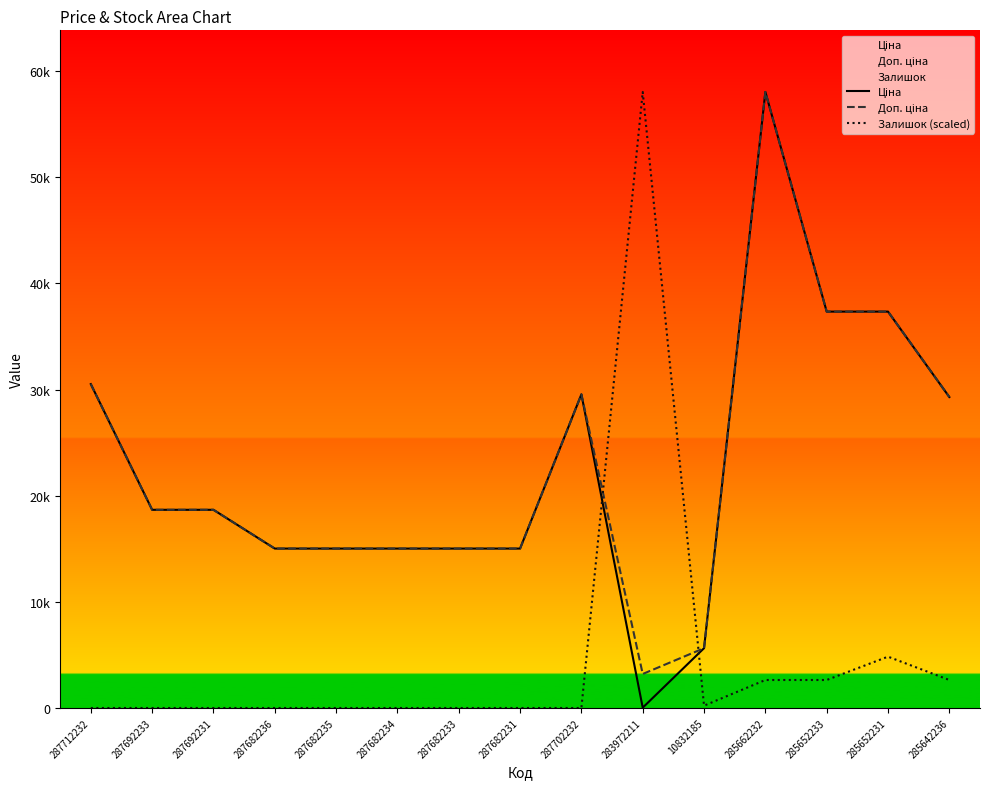

True or false: Ціна and Доп. ціна intersect in this chart.

False